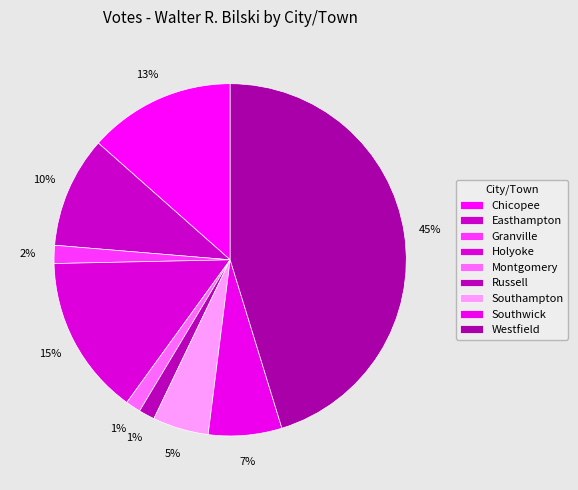

How many slices are in this pie chart?

9